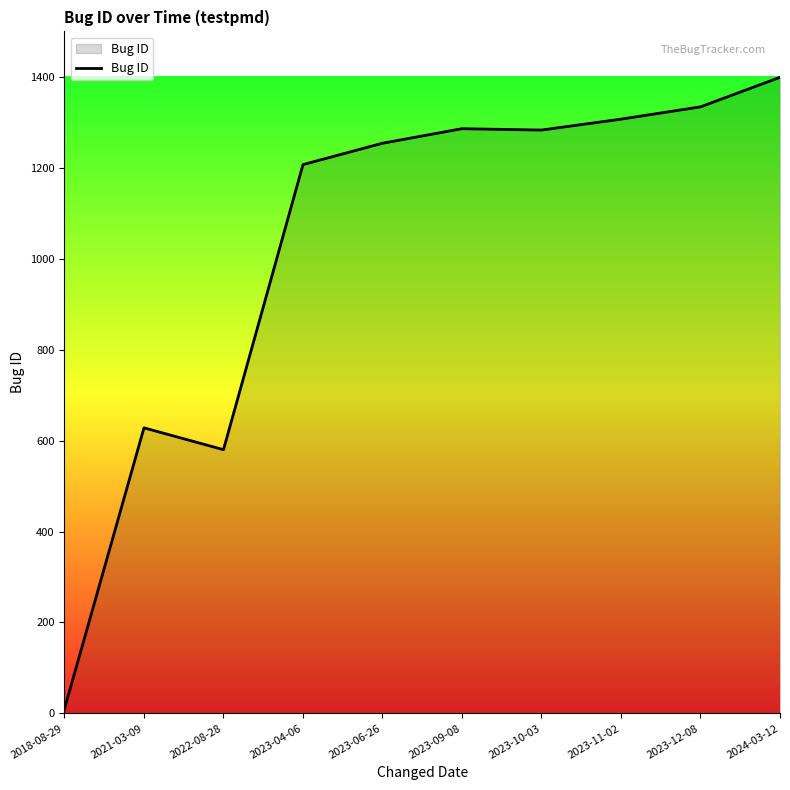

At which label is the value closest to 704?

2021-03-09